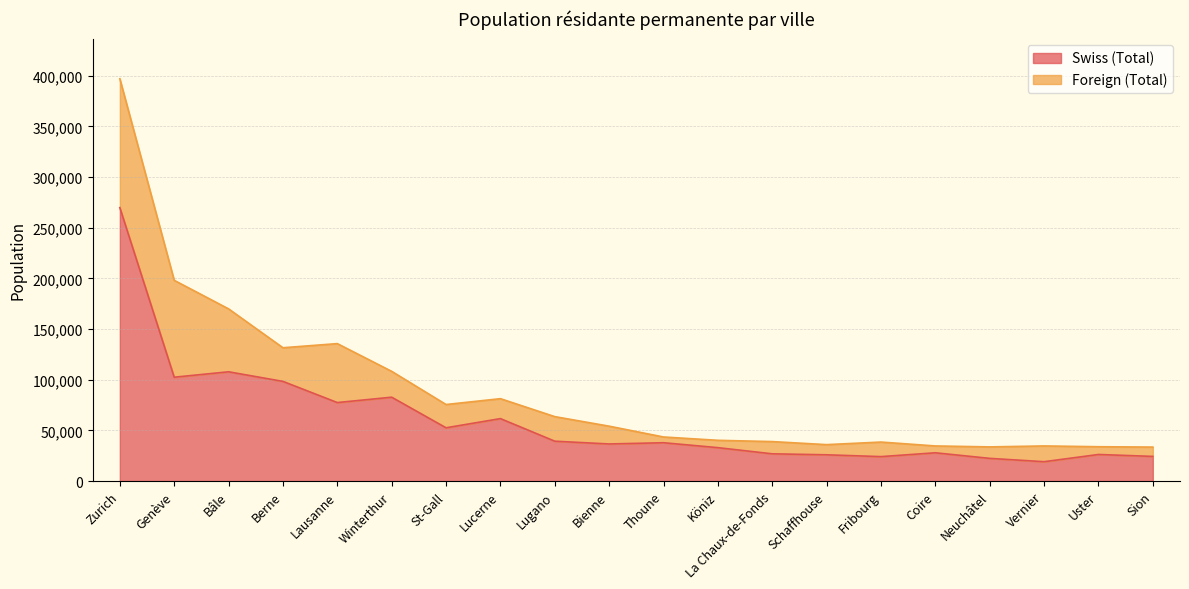

Reading left to right, transcribe all the data shown in this chart.

269804	102477	107819	98347	77461	82750	52572	61621	39346	36605	37821	32966	26893	25915	24121	27897	22394	19116	26227	24338